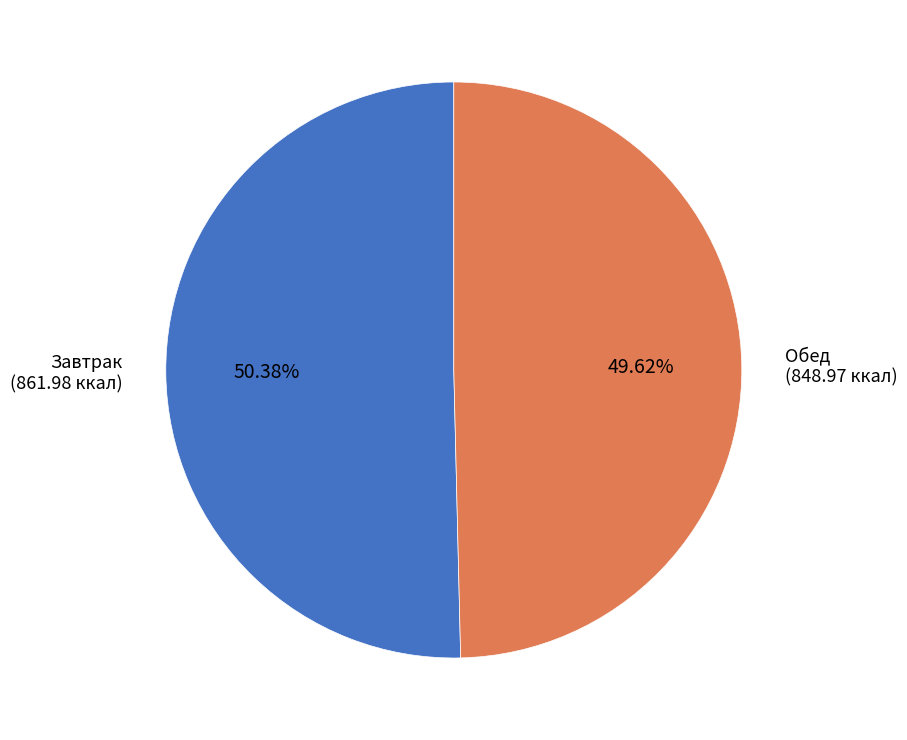

How many segments does this pie chart have?

2